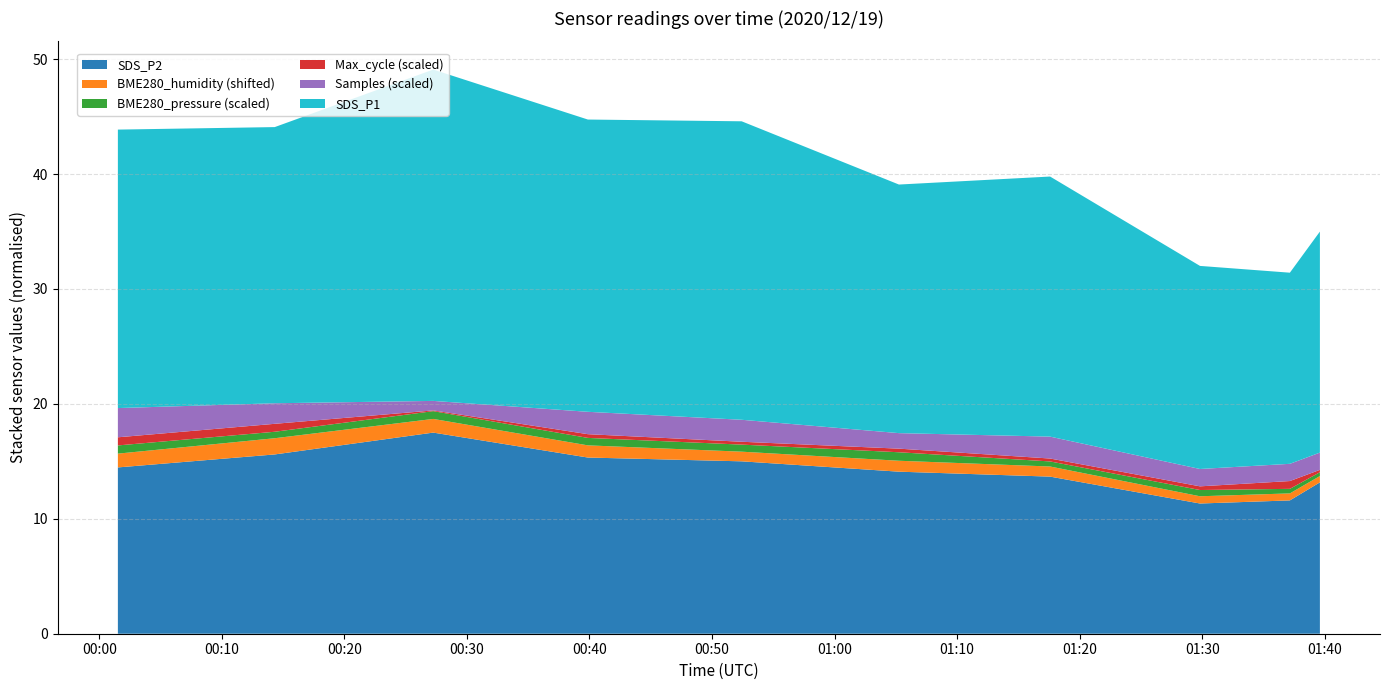

Reading right to left, list all the values displayed in this chart.

SDS_P1: 2020/12/19 01:39:36=19.2	2020/12/19 01:37:09=16.6	2020/12/19 01:29:49=17.7	2020/12/19 01:17:35=22.6	2020/12/19 01:05:15=21.6	2020/12/19 00:52:25=26.0	2020/12/19 00:39:52=25.4	2020/12/19 00:27:15=28.8	2020/12/19 00:14:19=24.0	2020/12/19 00:01:31=24.2
SDS_P2: 2020/12/19 01:39:36=13.2	2020/12/19 01:37:09=11.6	2020/12/19 01:29:49=11.3	2020/12/19 01:17:35=13.7	2020/12/19 01:05:15=14.1	2020/12/19 00:52:25=15.0	2020/12/19 00:39:52=15.3	2020/12/19 00:27:15=17.5	2020/12/19 00:14:19=15.6	2020/12/19 00:01:31=14.5
BME280_humidity: 2020/12/19 01:39:36=94.5	2020/12/19 01:37:09=94.6	2020/12/19 01:29:49=94.6	2020/12/19 01:17:35=94.9	2020/12/19 01:05:15=95.0	2020/12/19 00:52:25=94.8	2020/12/19 00:39:52=95.1	2020/12/19 00:27:15=95.2	2020/12/19 00:14:19=95.4	2020/12/19 00:01:31=95.2
BME280_pressure: 2020/12/19 01:39:36=100833.1	2020/12/19 01:37:09=100839.6	2020/12/19 01:29:49=100854.3	2020/12/19 01:17:35=100844.1	2020/12/19 01:05:15=100873.9	2020/12/19 00:52:25=100861.5	2020/12/19 00:39:52=100864.9	2020/12/19 00:27:15=100867.6	2020/12/19 00:14:19=100856.3	2020/12/19 00:01:31=100871.3
Samples: 2020/12/19 01:39:36=1775100.0	2020/12/19 01:37:09=1774941.0	2020/12/19 01:29:49=1775484.0	2020/12/19 01:17:35=1795295.0	2020/12/19 01:05:15=1767493.0	2020/12/19 00:52:25=1795605.0	2020/12/19 00:39:52=1797324.0	2020/12/19 00:27:15=1741422.0	2020/12/19 00:14:19=1789407.0	2020/12/19 00:01:31=1827126.0
Max_cycle: 2020/12/19 01:39:36=25207.0	2020/12/19 01:37:09=25679.0	2020/12/19 01:29:49=25321.0	2020/12/19 01:17:35=25253.0	2020/12/19 01:05:15=25314.0	2020/12/19 00:52:25=25249.0	2020/12/19 00:39:52=25324.0	2020/12/19 00:27:15=25063.0	2020/12/19 00:14:19=25691.0	2020/12/19 00:01:31=25708.0